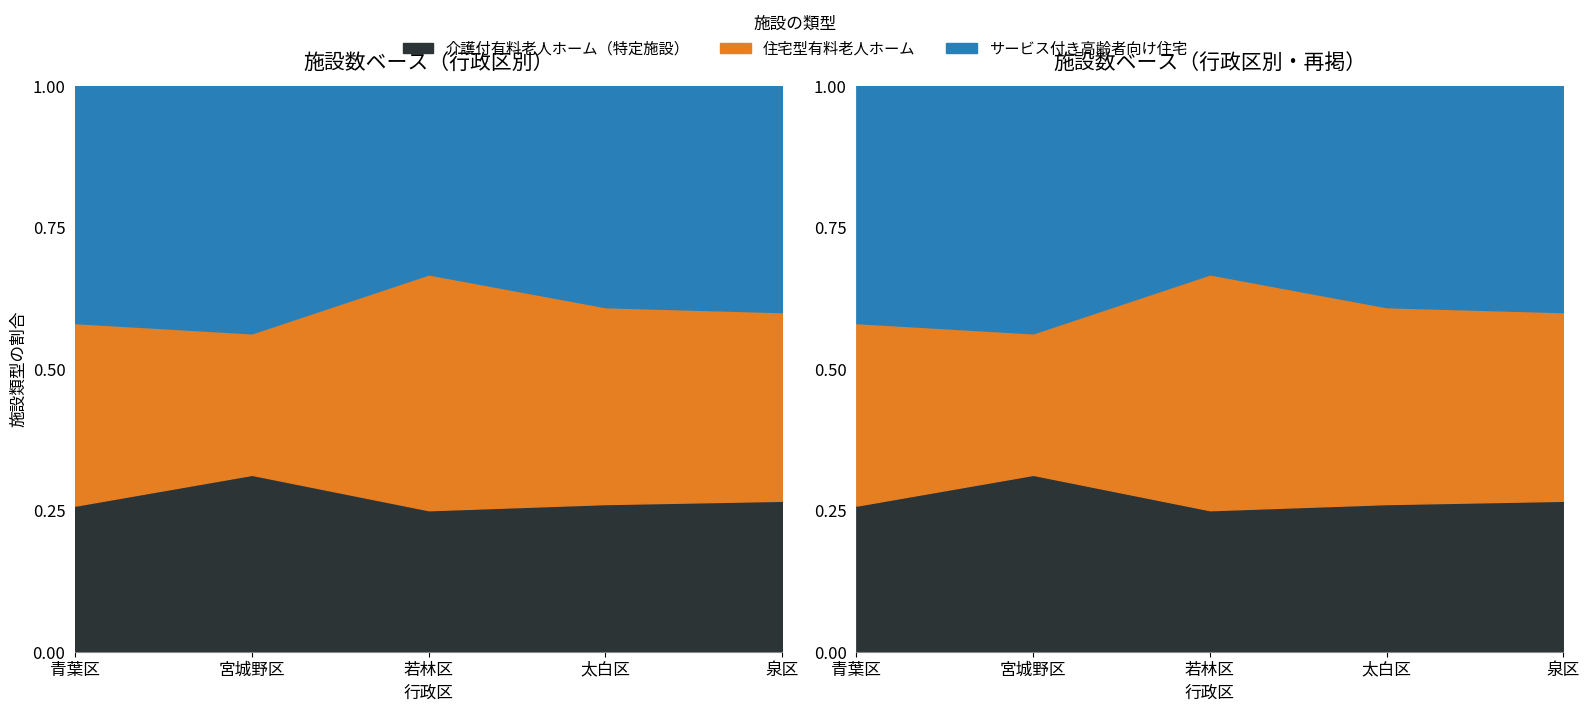

Reading right to left, extract all data points from this chart.

介護付有料老人ホーム（特定施設）: 泉区=4	太白区=6	若林区=3	宮城野区=5	青葉区=8
住宅型有料老人ホーム: 泉区=5	太白区=8	若林区=5	宮城野区=4	青葉区=10
サービス付き高齢者向け住宅: 泉区=6	太白区=9	若林区=4	宮城野区=7	青葉区=13